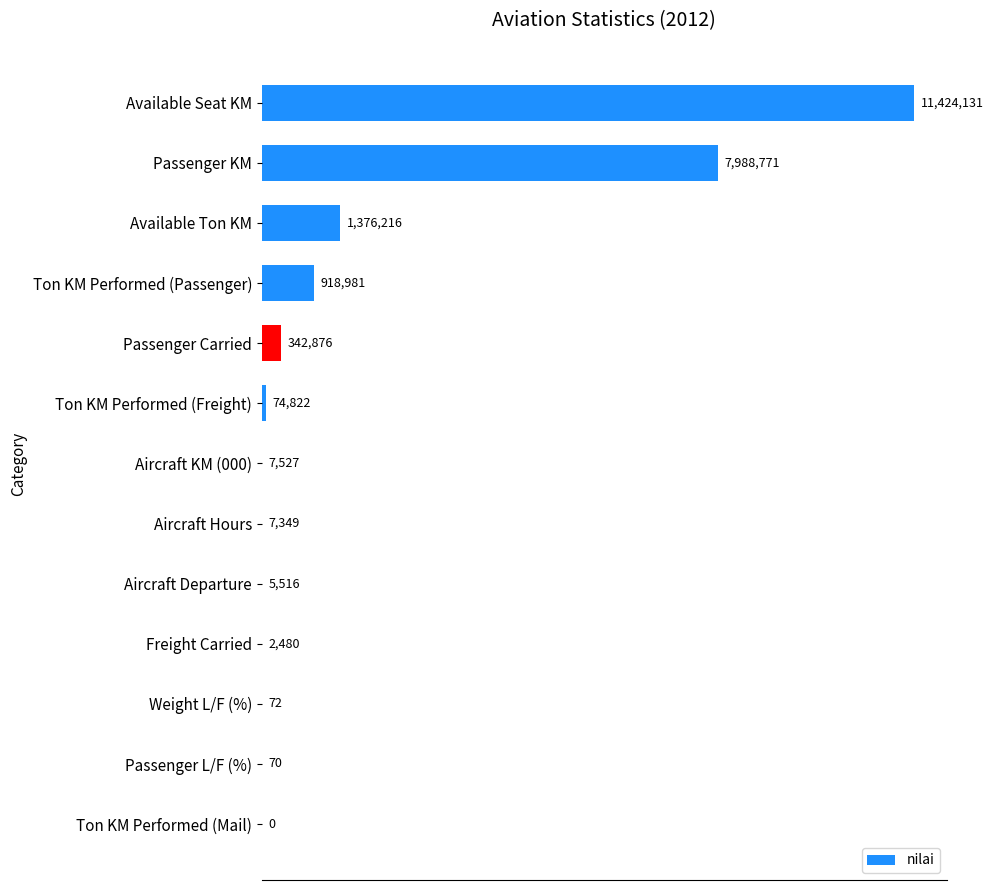

Are the bars horizontal?

Yes